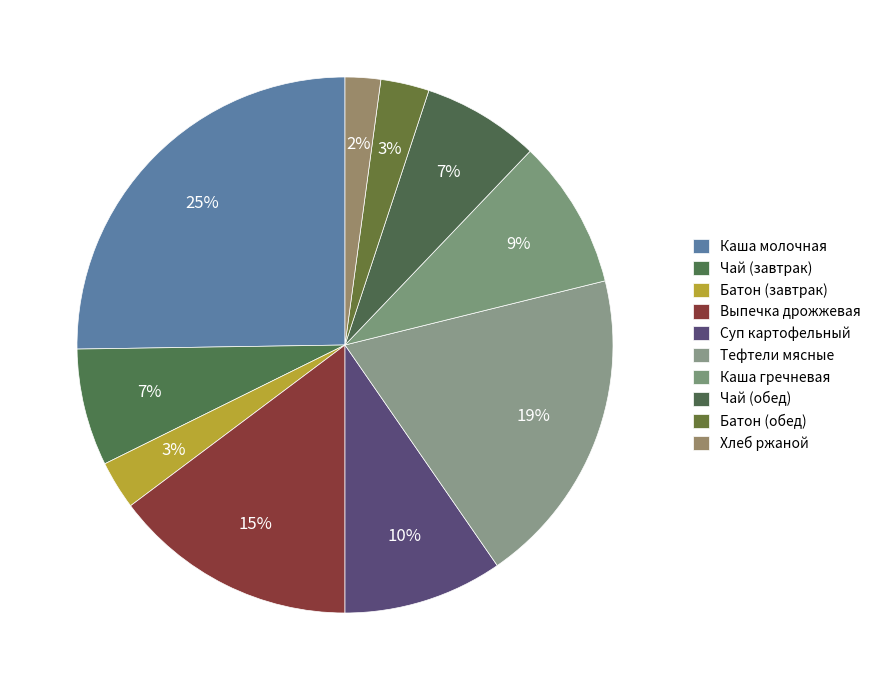

How many segments does this pie chart have?

10